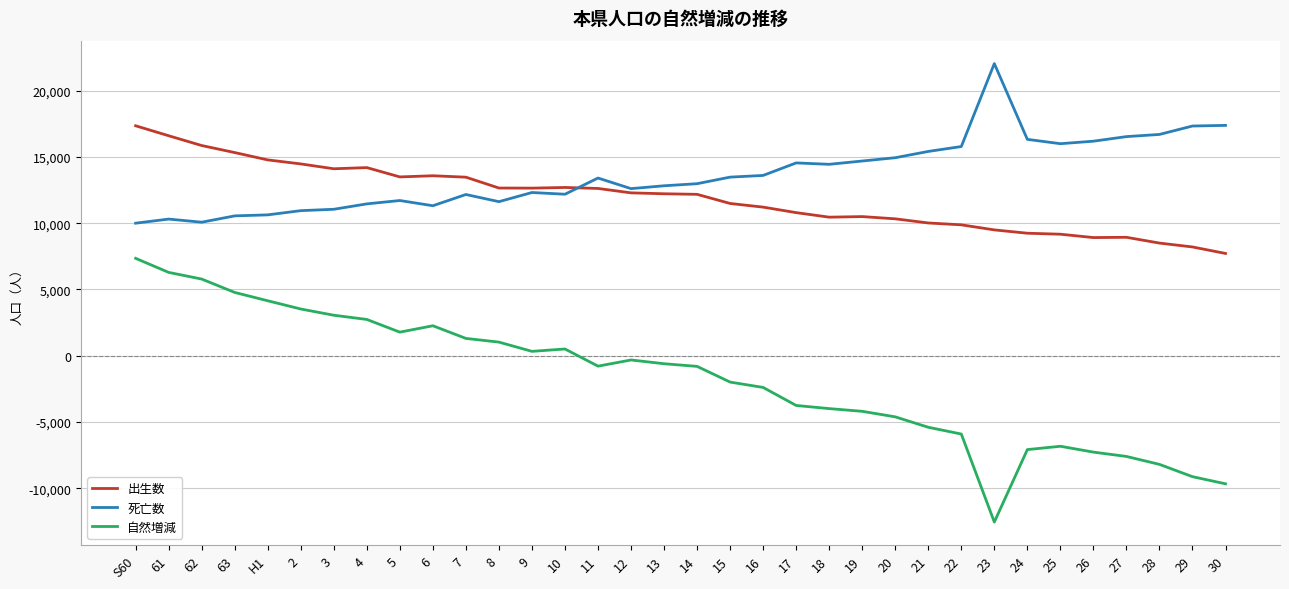

What are all the series names shown in the legend?

出生数, 死亡数, 自然増減